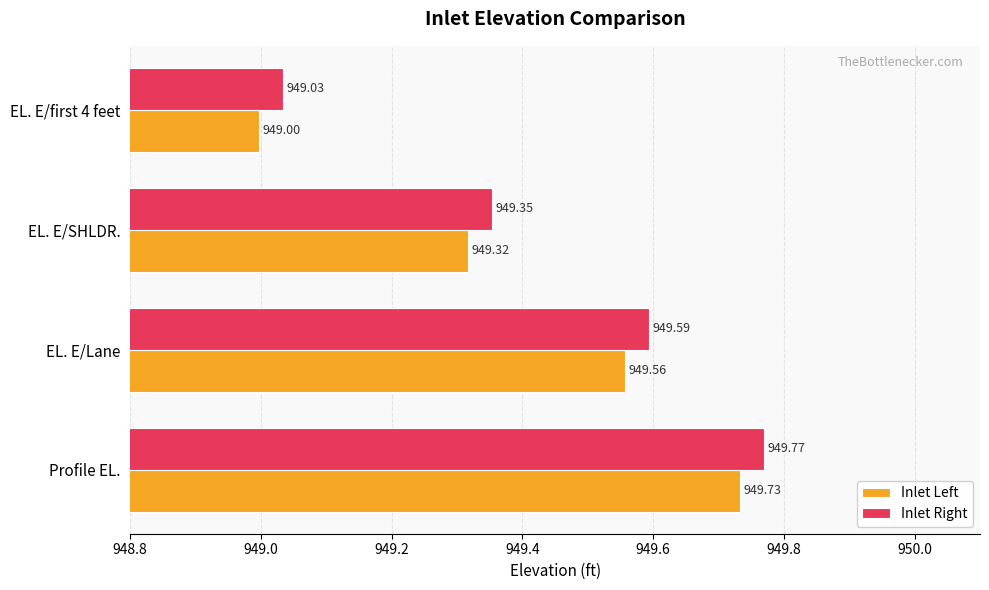

Which category has the highest value across all series?

Profile EL.